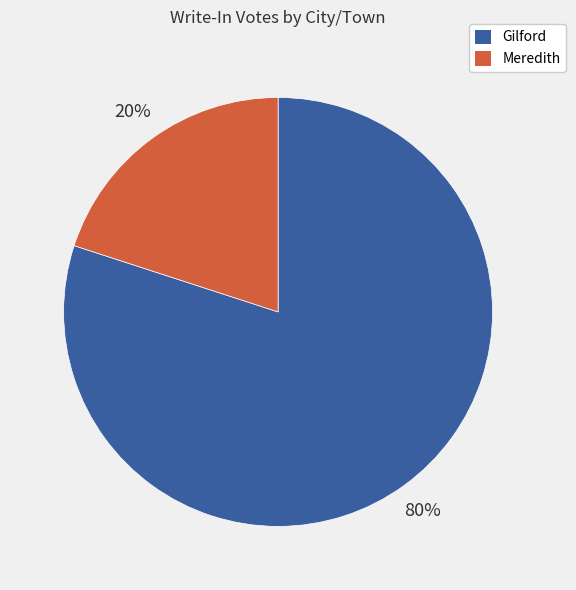

To the nearest percent, what percentage of the pie is Meredith?

20%